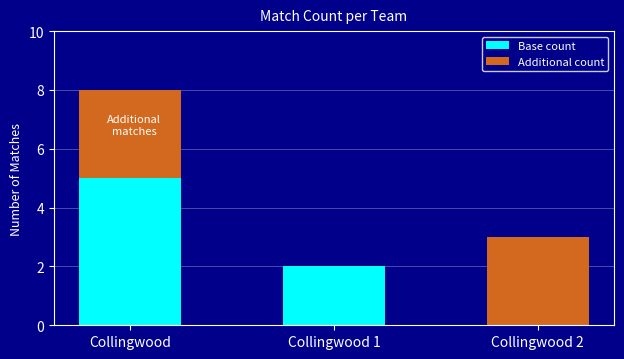

What is the sum of all Base count values?

7